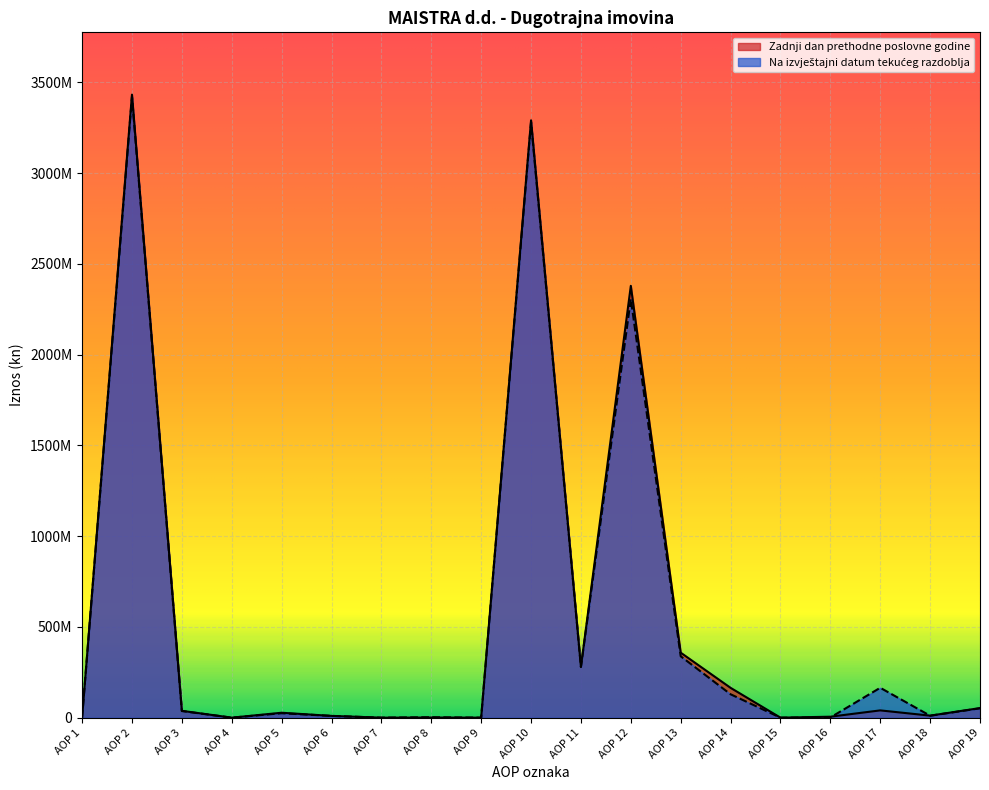

How many values in the Zadnji dan prethodne poslovne godine series are below 27138756?

9